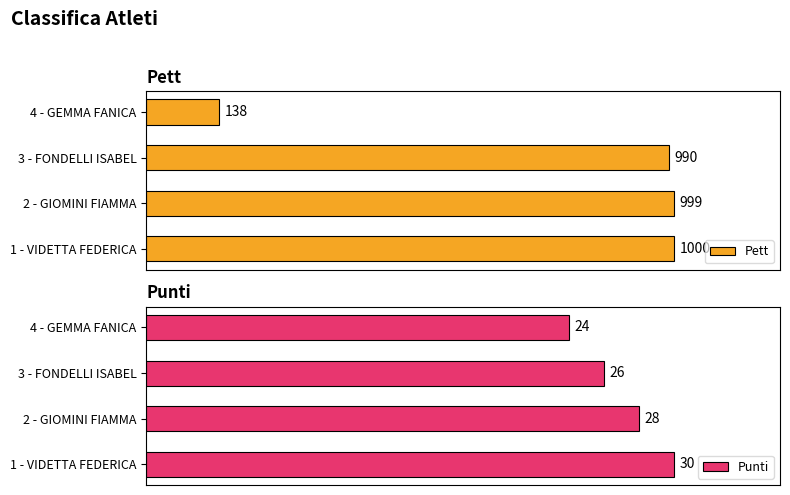

Which series has the largest total across all categories?

Pett